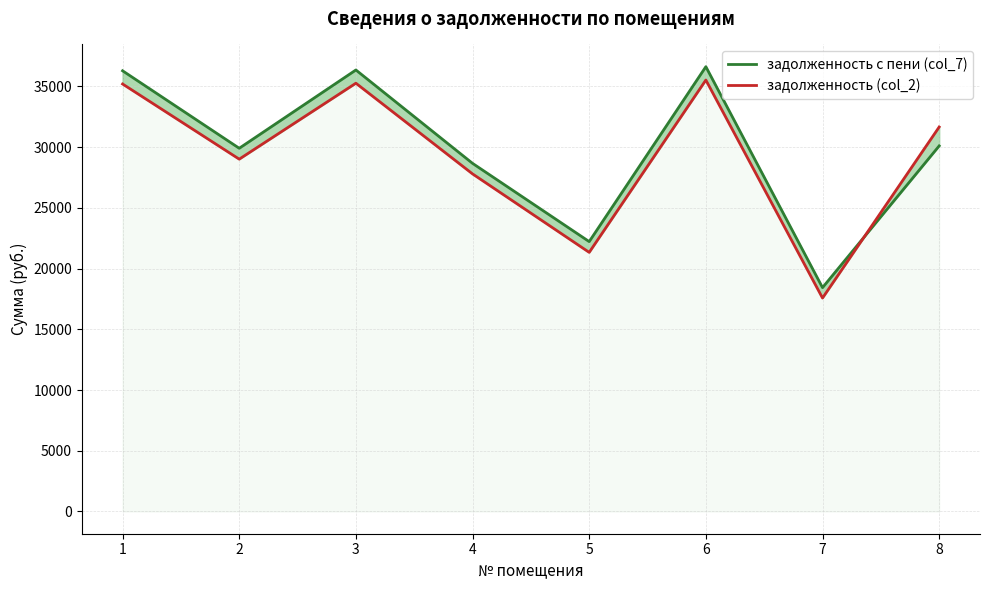

Rank the series by their average value, from lowest to highest.

задолженность (col_2), задолженность с пени (col_7)